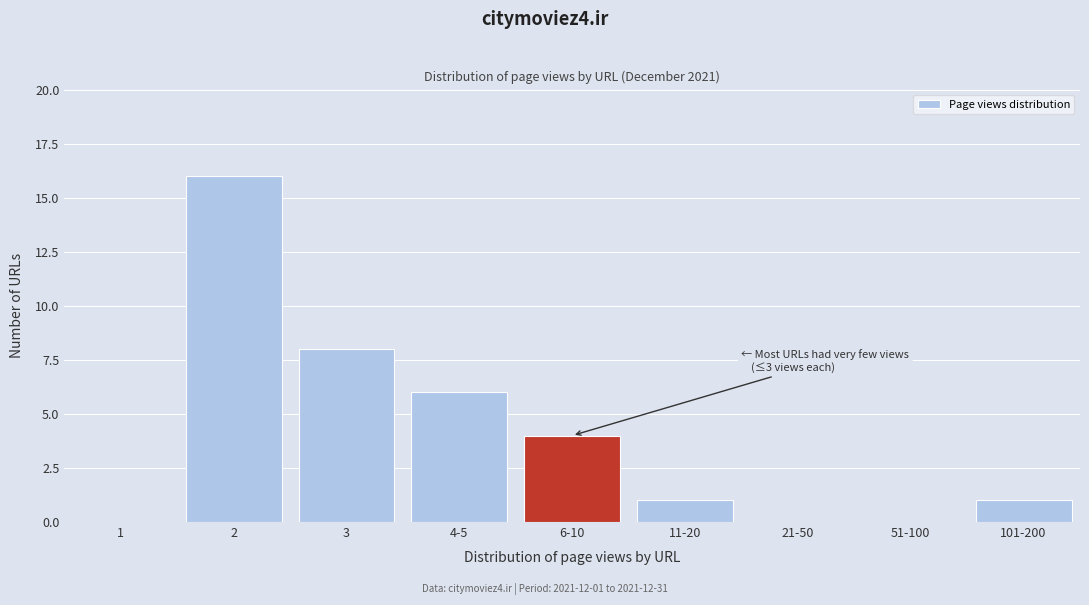

Reading right to left, list all the values displayed in this chart.

101-200=1	51-100=0	21-50=0	11-20=1	6-10=4	4-5=6	3=8	2=16	1=0